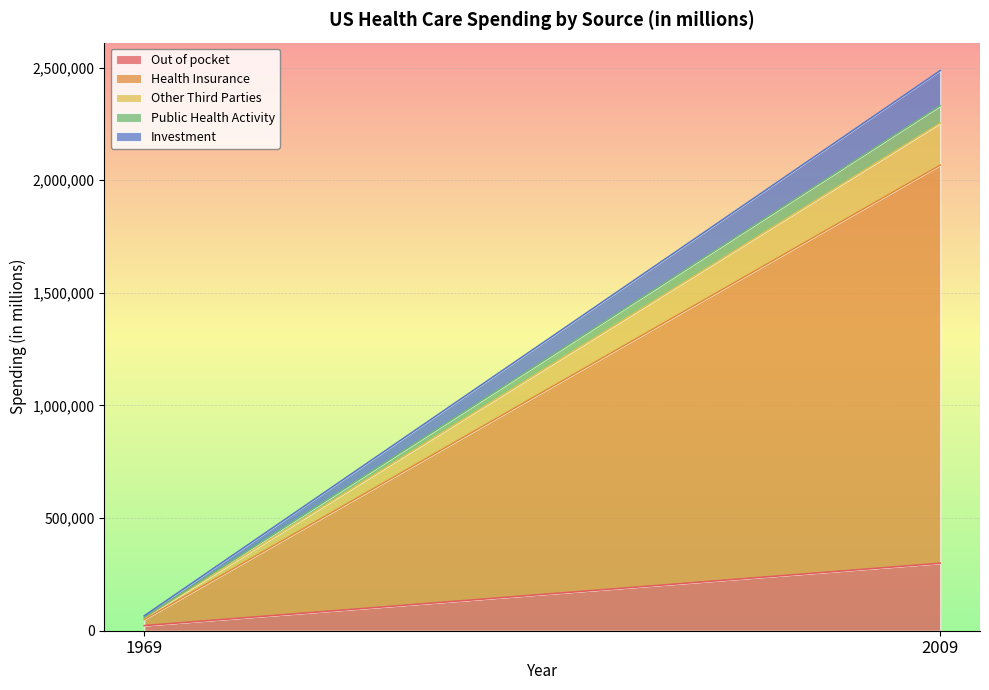

What is the smallest value displayed?

1173.8